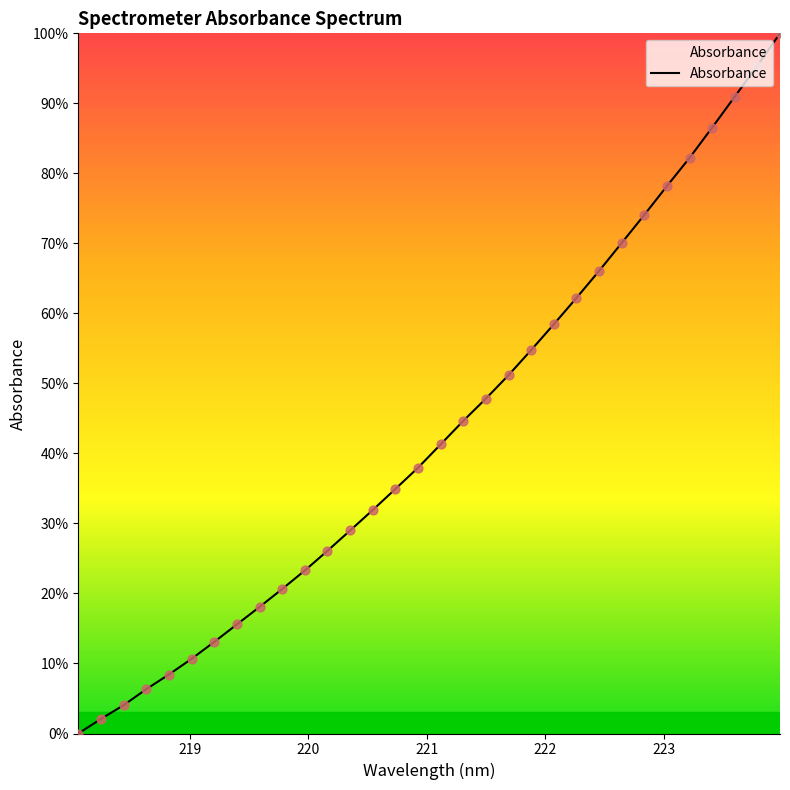

What is the maximum value shown in the chart?

100.0